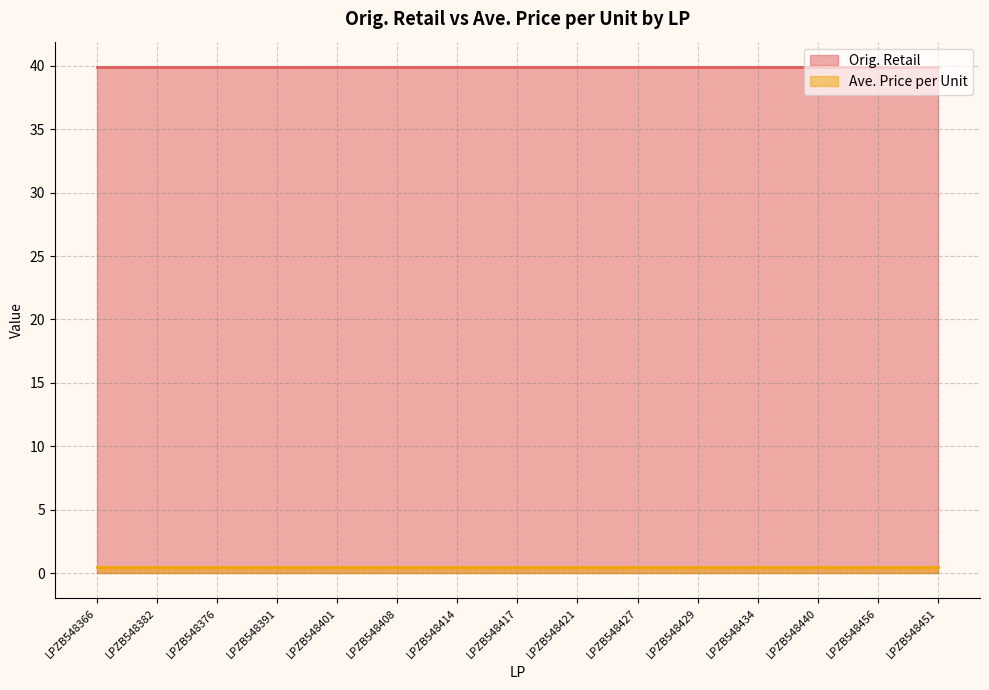

Which series changed the most between LPZB548401 and LPZB548434?

Orig. Retail